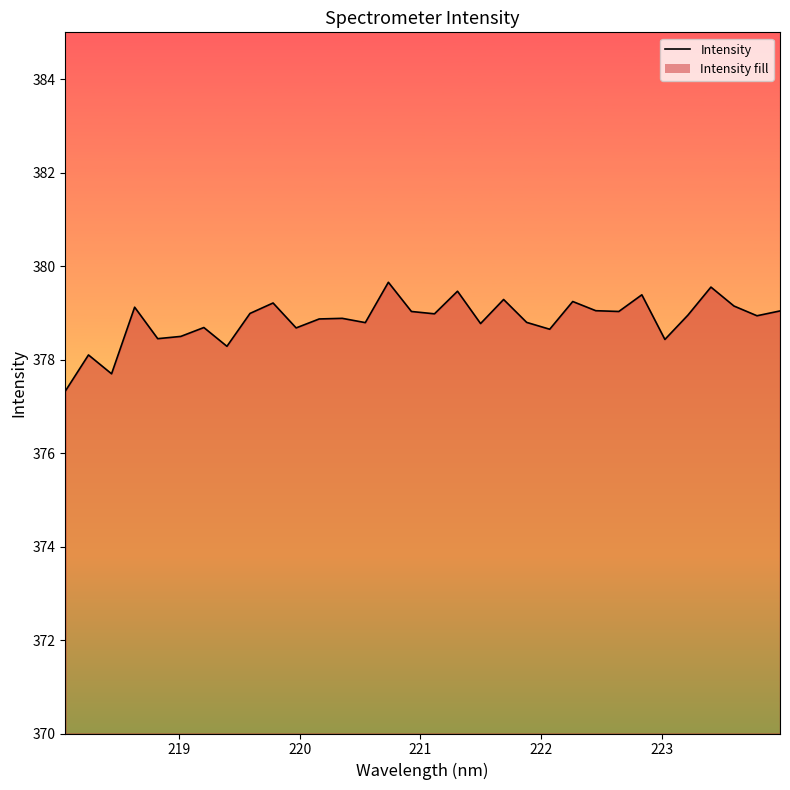

What is the greatest value displayed?

379.7